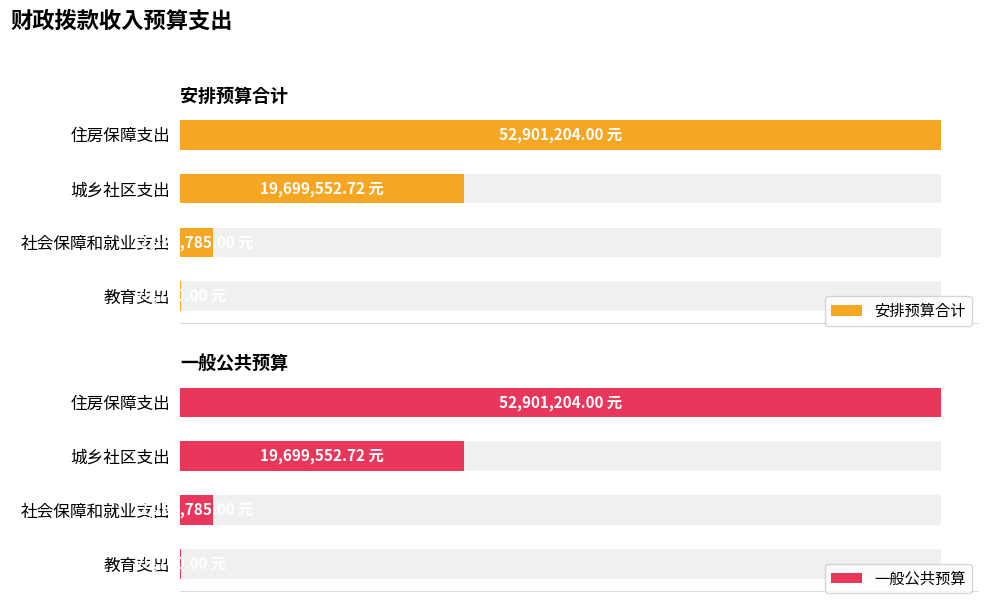

Reading left to right, what are all the values shown in this chart?

安排预算合计: 29700.0	2266785.0	19699552.7	52901204.0
一般公共预算: 29700.0	2266785.0	19699552.7	52901204.0